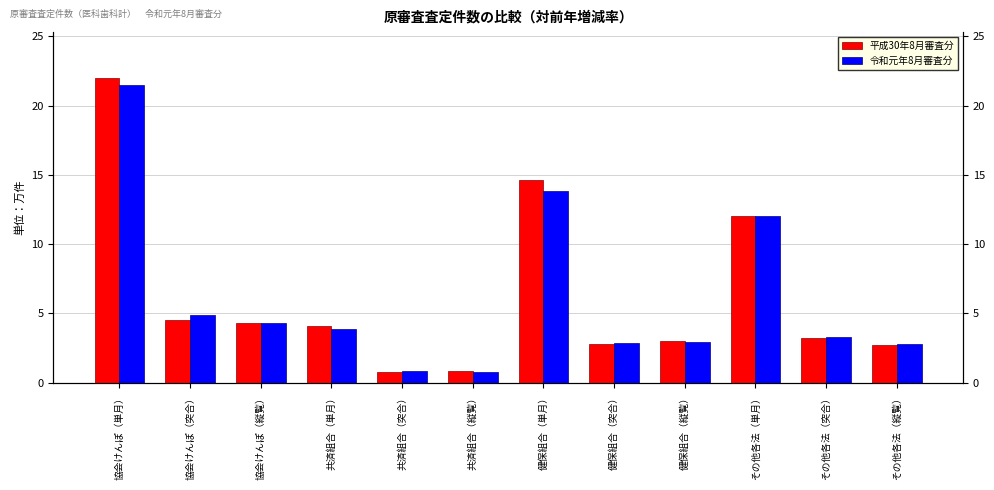

Count the number of data series in this chart.

2